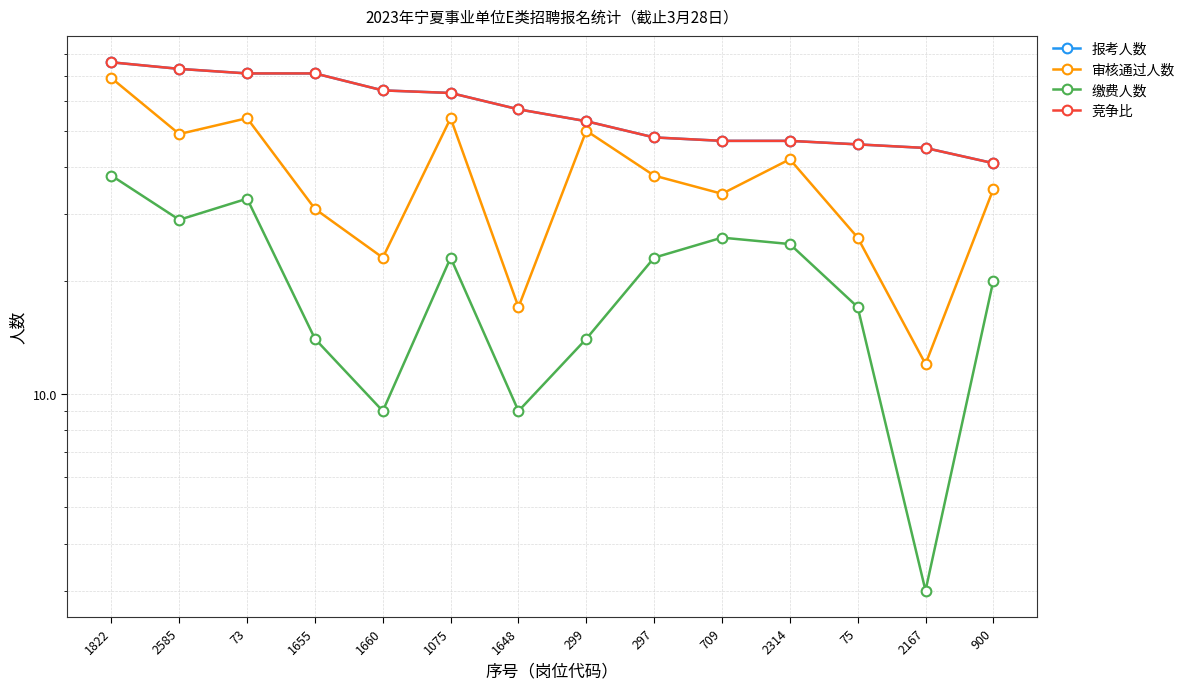

What is the maximum value for 审核通过人数?

69